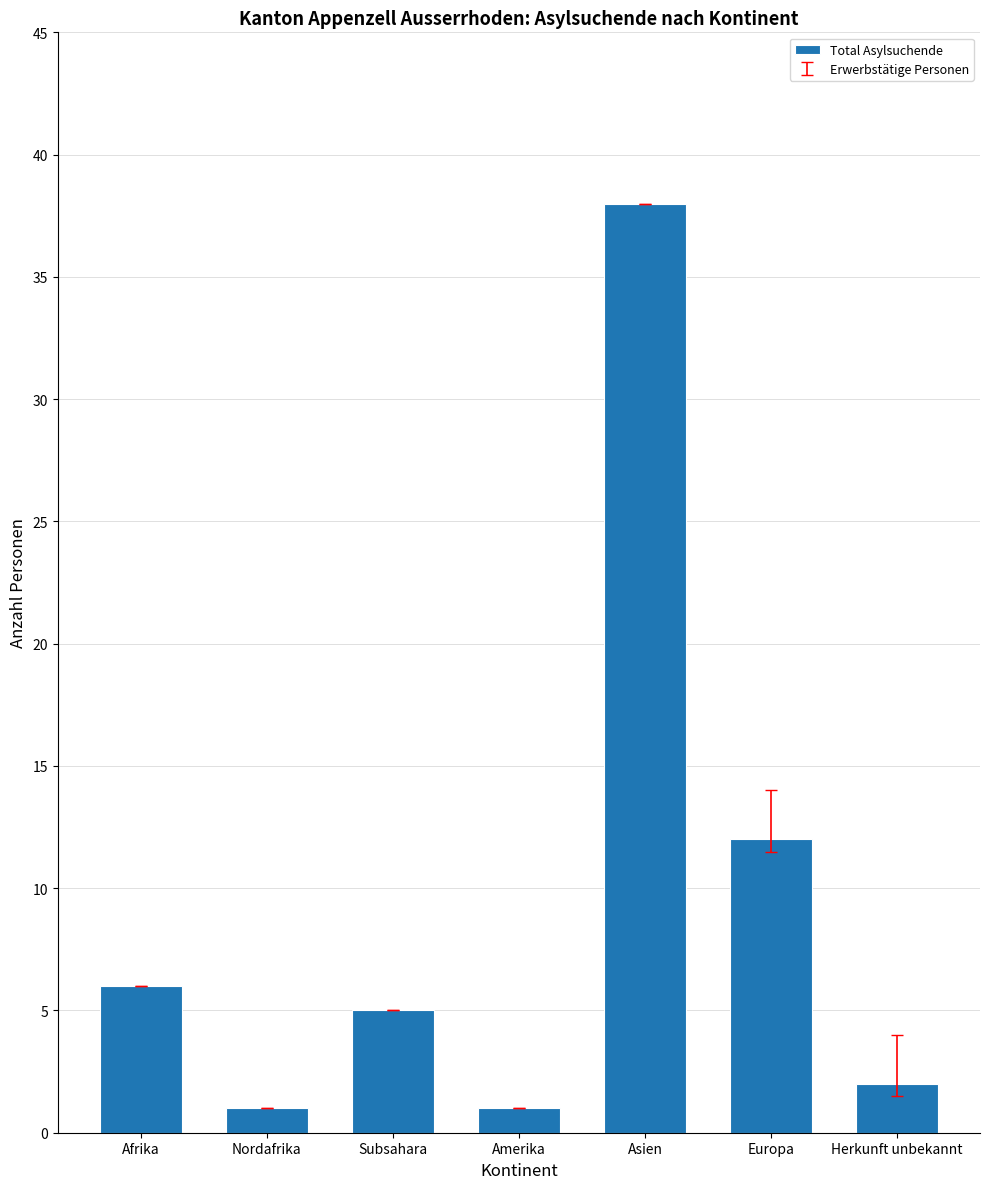

Reading left to right, transcribe all the data shown in this chart.

6	1	5	1	38	12	2